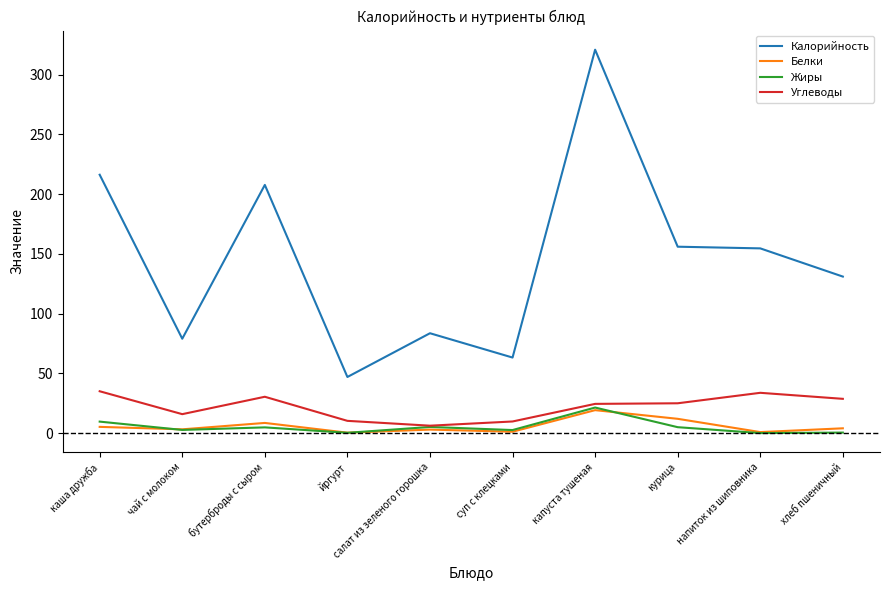

What is the maximum value shown in the chart?

320.8